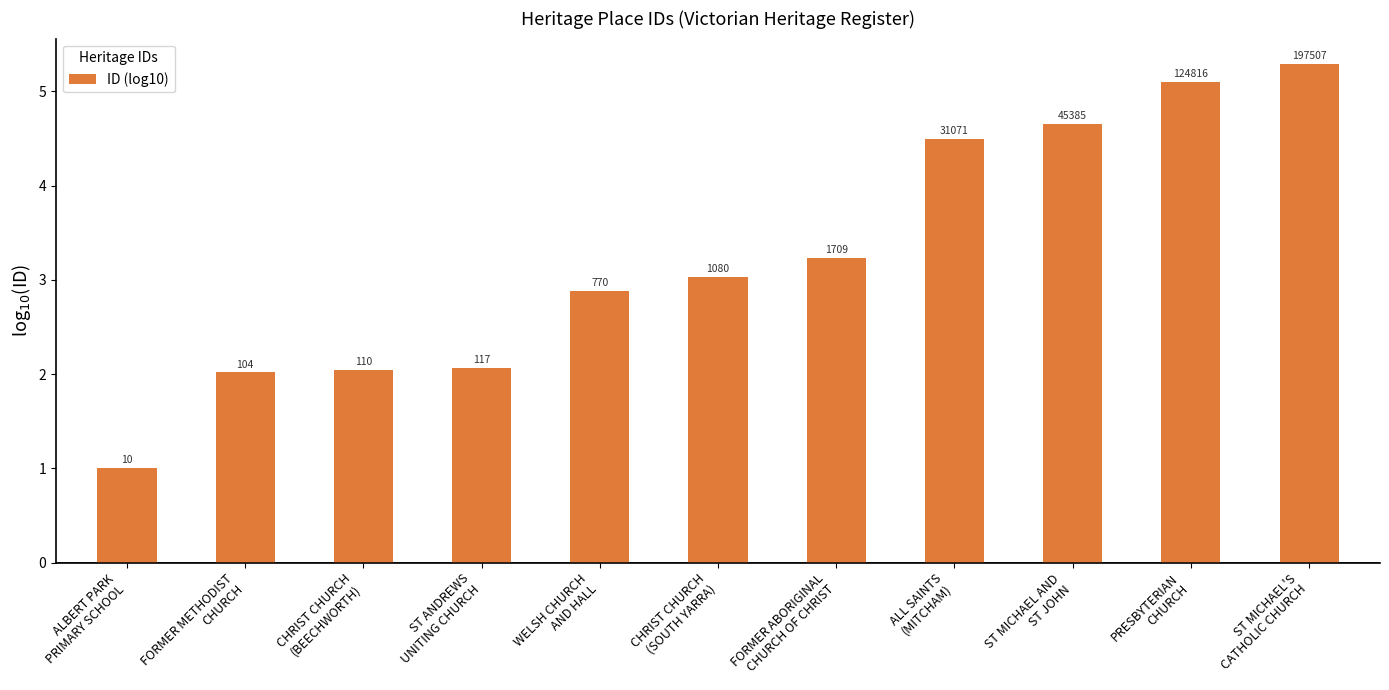

Does the chart contain any negative values?

No